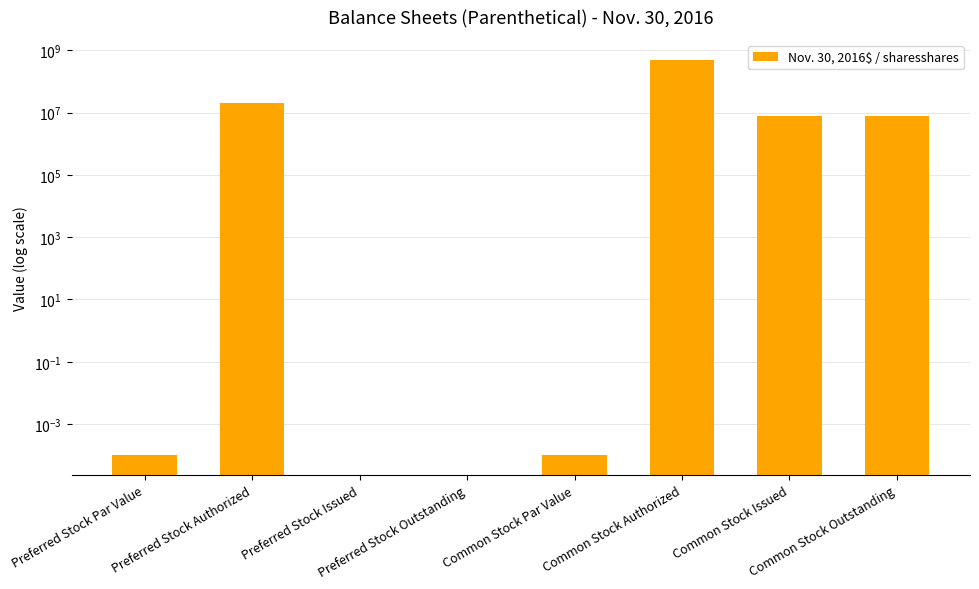

The chart shows a value of 0.0 at Preferred Stock Issued. True or false?

True